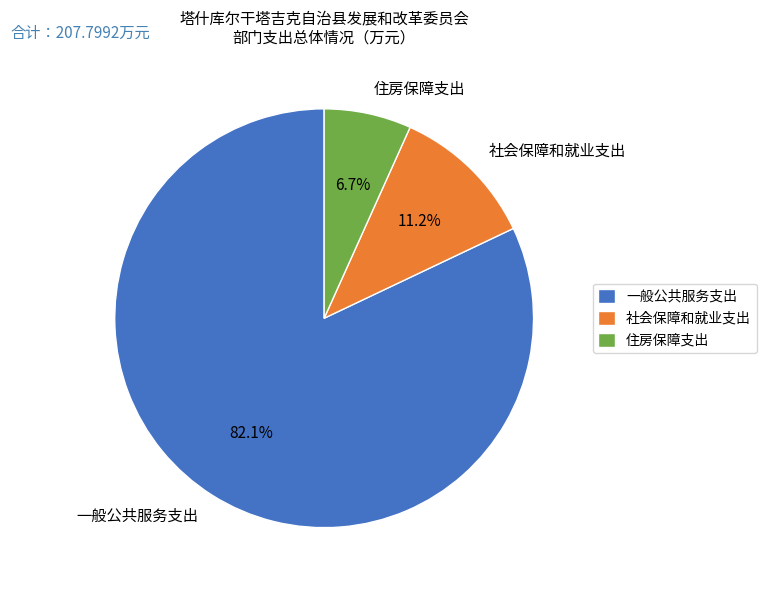

The 住房保障支出 slice represents 7% of the pie. True or false?

True